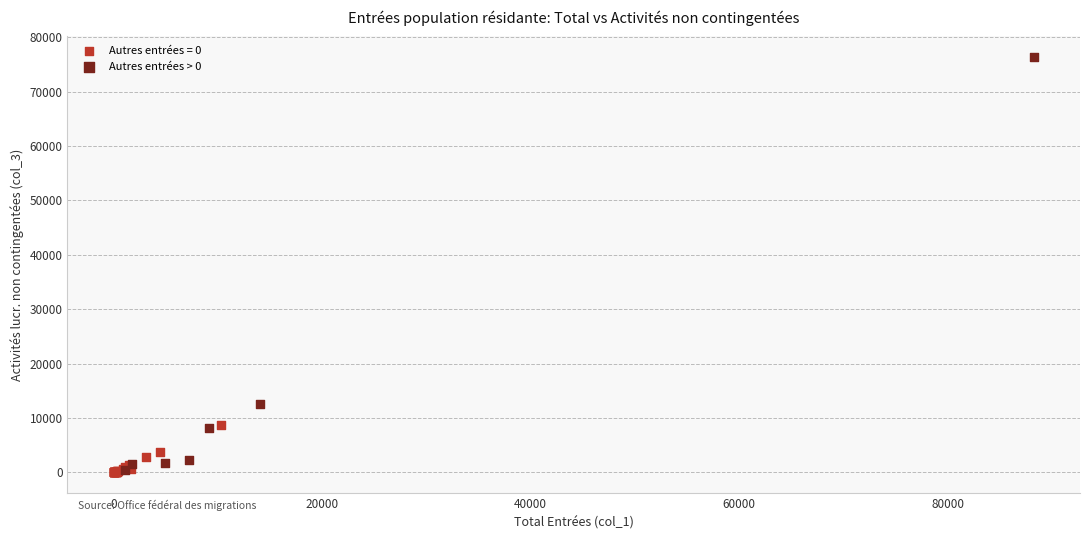

Which series has the widest spread of Y values?

Autres entrées > 0